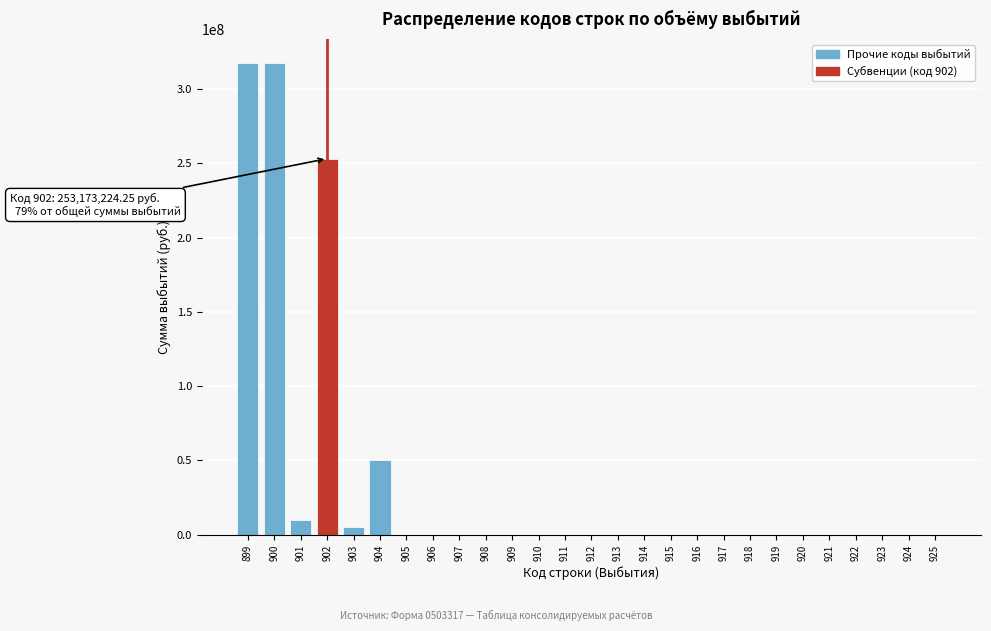

What is the greatest value displayed?

317866242.2